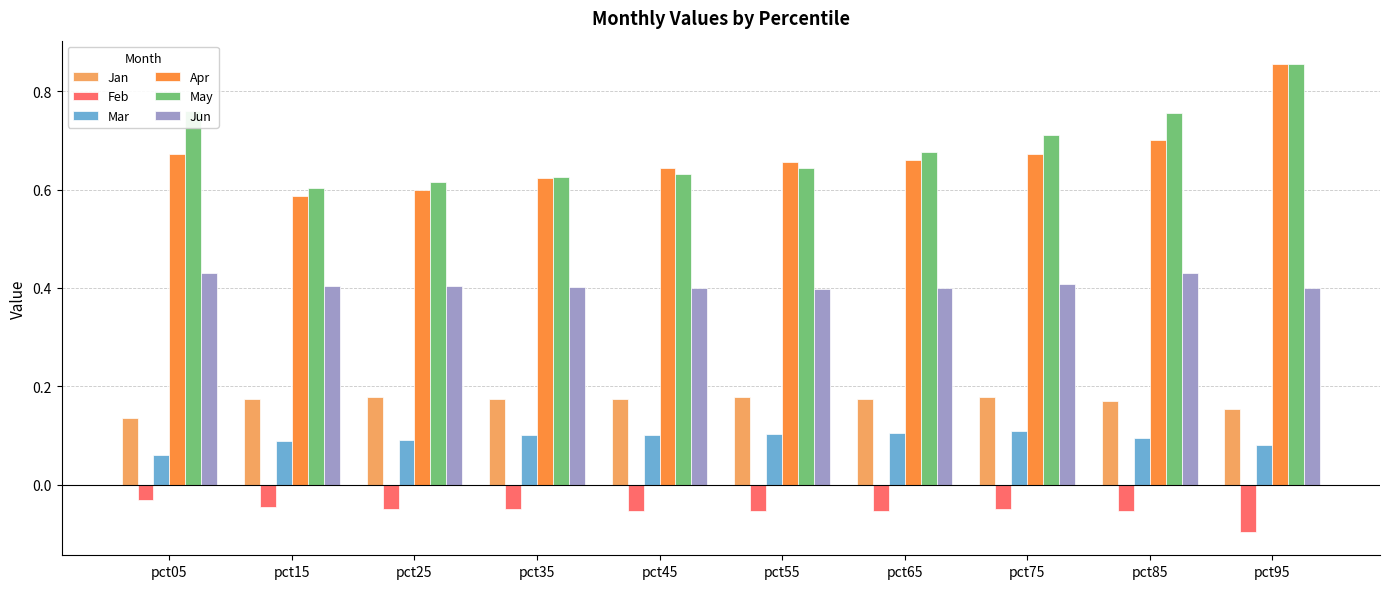

Count the number of categories in the chart.

10